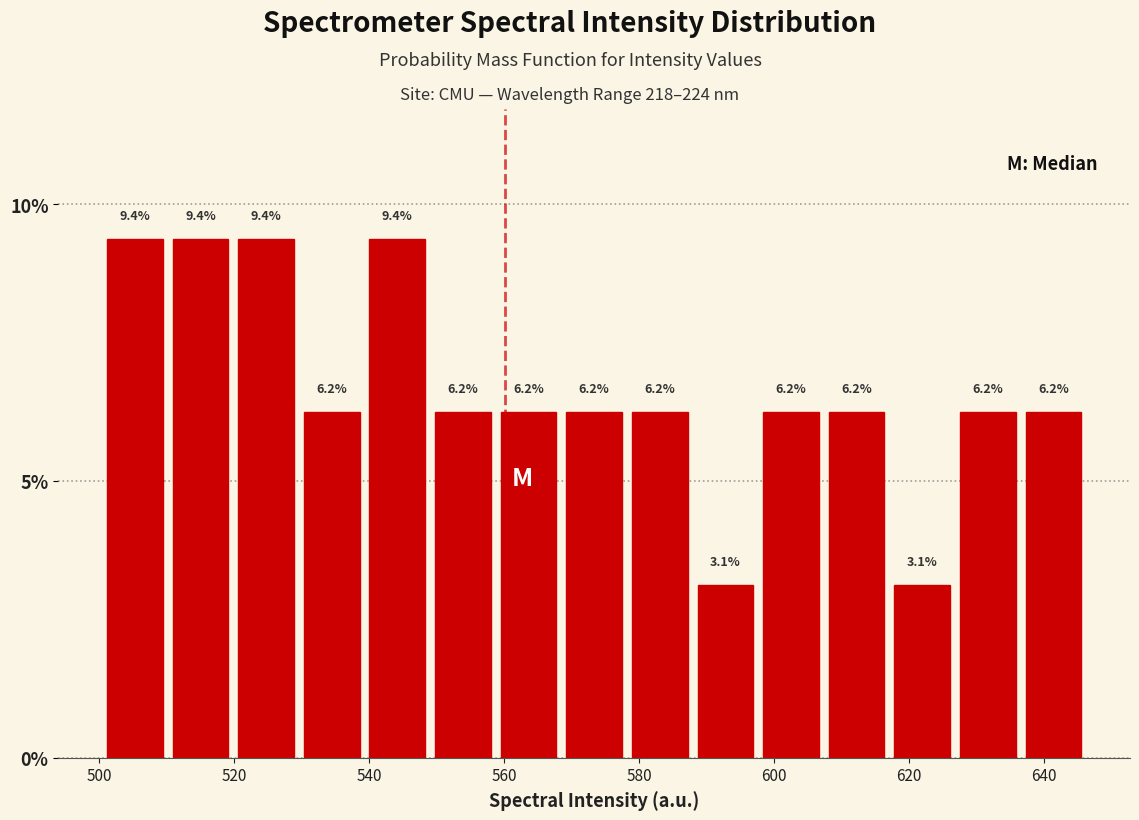

How tall is the bar that spans 618 to 626 on the x-axis? The bar edges are not printed on the chart, so give them approximately, as read against the axis.

3.1